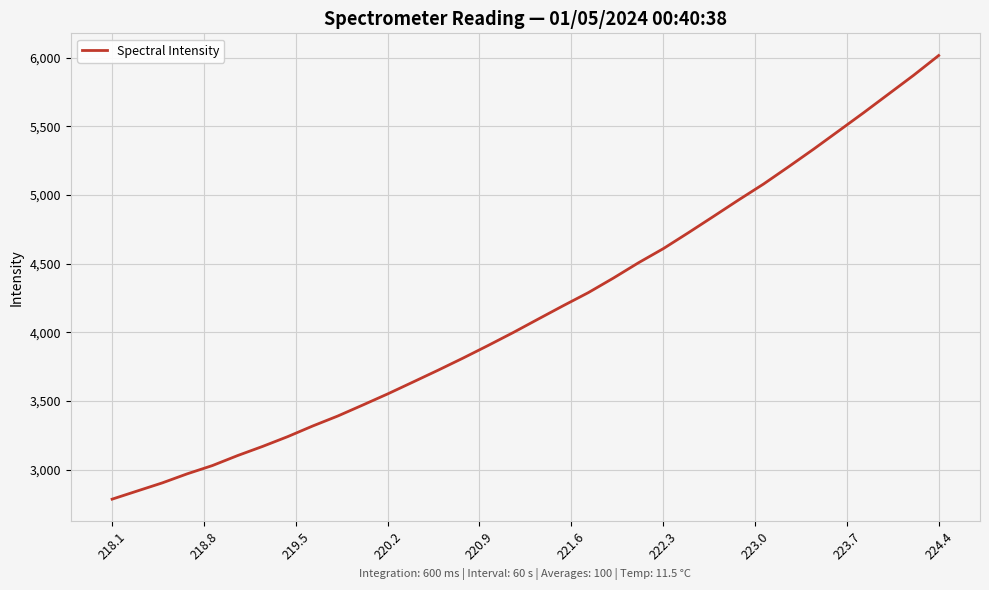

What is the minimum value shown in the chart?

2786.3